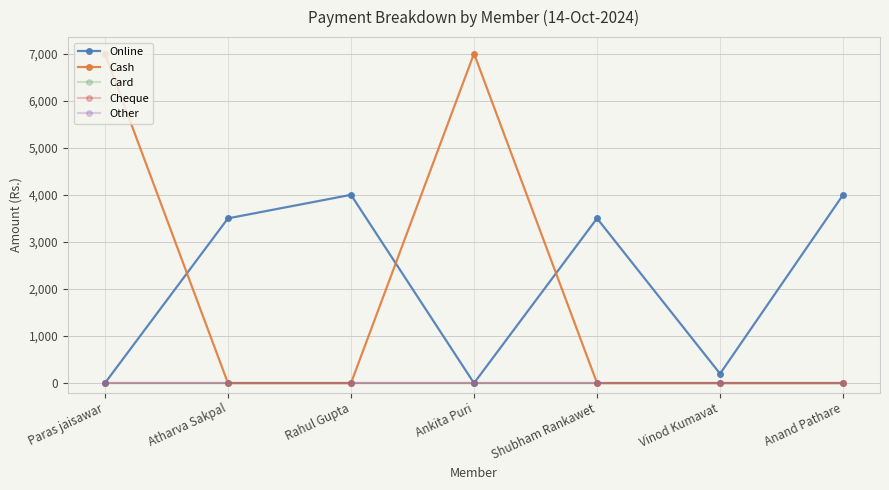

Does the chart have visible grid lines?

Yes